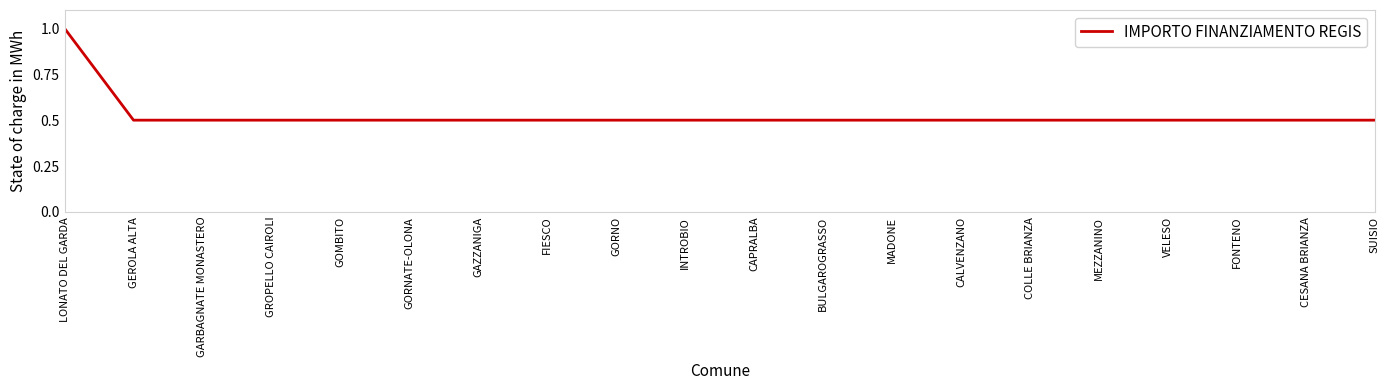

Reading left to right, extract all data points from this chart.

LONATO DEL GARDA=1.0	GEROLA ALTA=0.5	GARBAGNATE MONASTERO=0.5	GROPELLO CAIROLI=0.5	GOMBITO=0.5	GORNATE-OLONA=0.5	GAZZANIGA=0.5	FIESCO=0.5	GORNO=0.5	INTROBIO=0.5	CAPRALBA=0.5	BULGAROGRASSO=0.5	MADONE=0.5	CALVENZANO=0.5	COLLE BRIANZA=0.5	MEZZANINO=0.5	VELESO=0.5	FONTENO=0.5	CESANA BRIANZA=0.5	SUISIO=0.5